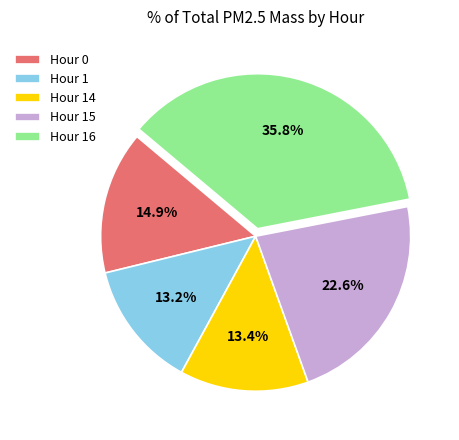

Approximately how many times larger is the value at Hour 0 compared to Hour 16?

0.4